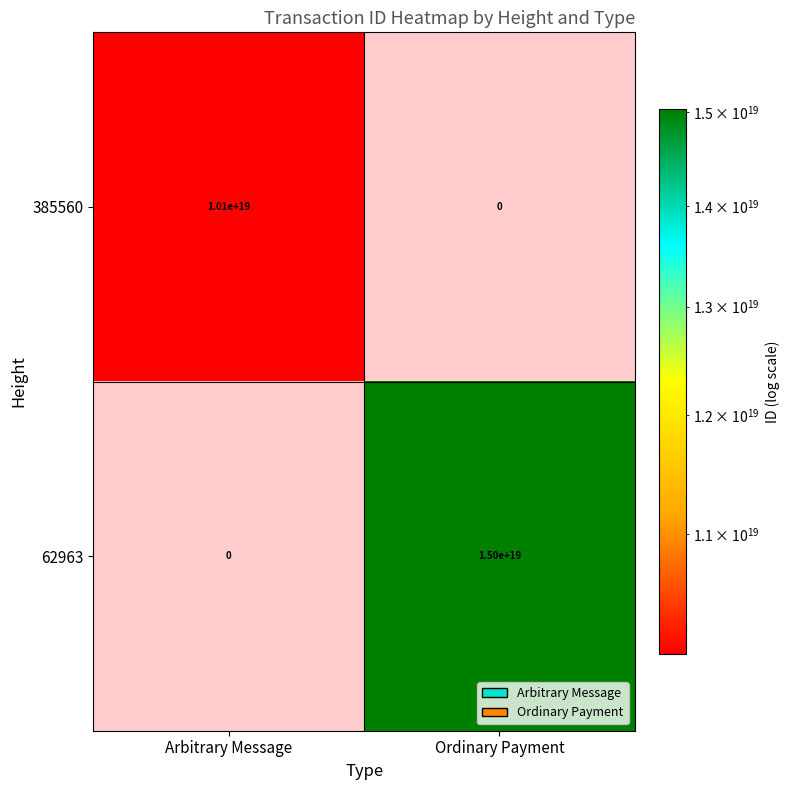

Which series has the widest spread of values?

62963